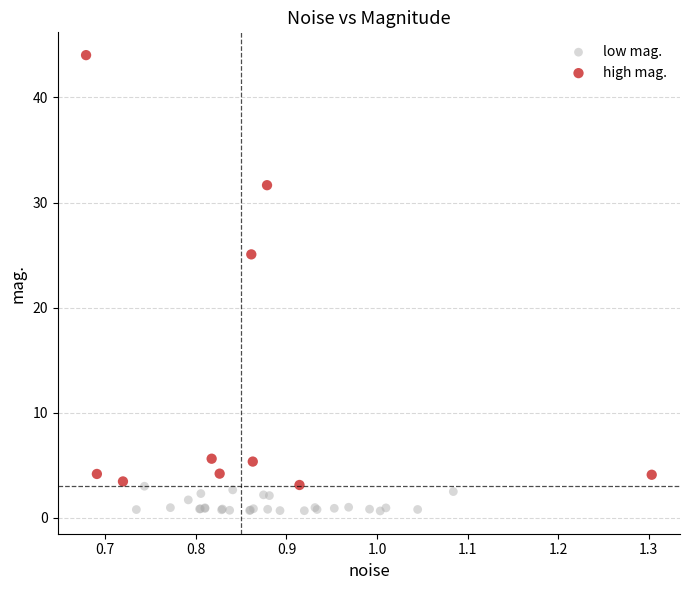

Which series has the widest spread of Y values?

high mag.